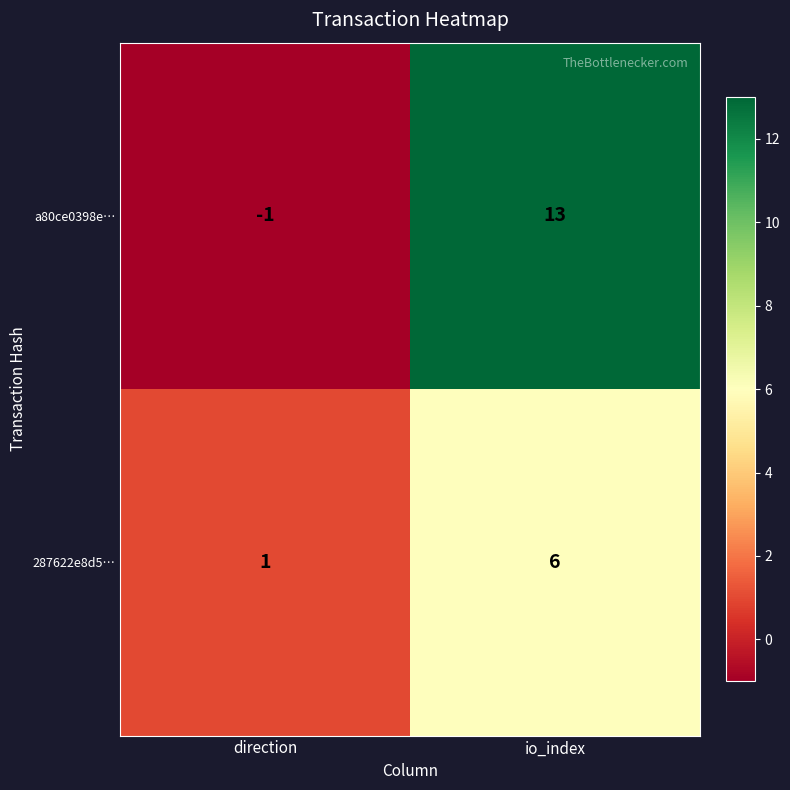

What is the sum of all a80ce0398e… values?

12